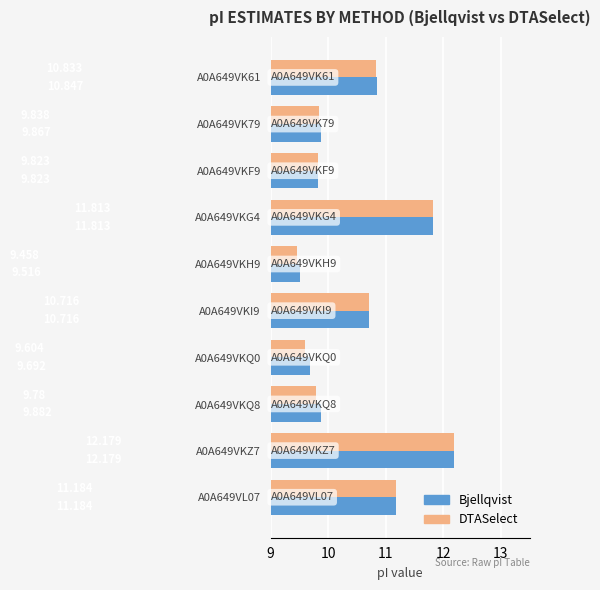

What is the maximum value shown in the chart?

12.2